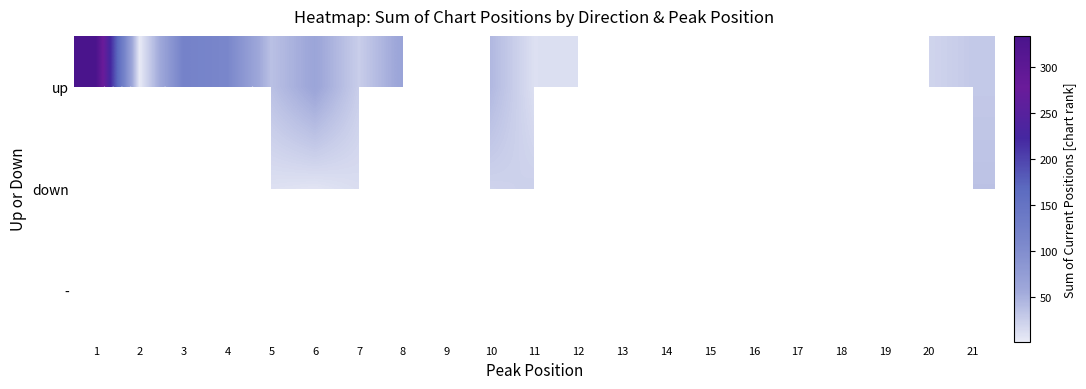

Is the value of down at 20 greater than the value of up at 13?

No